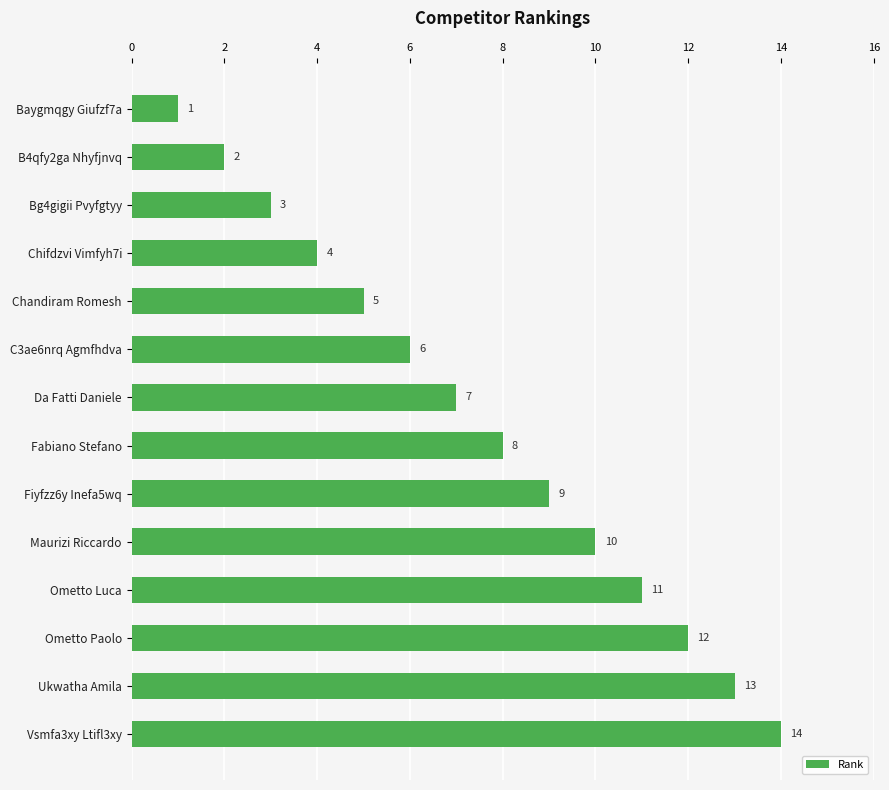

What is the difference between the second highest and second lowest values?

11